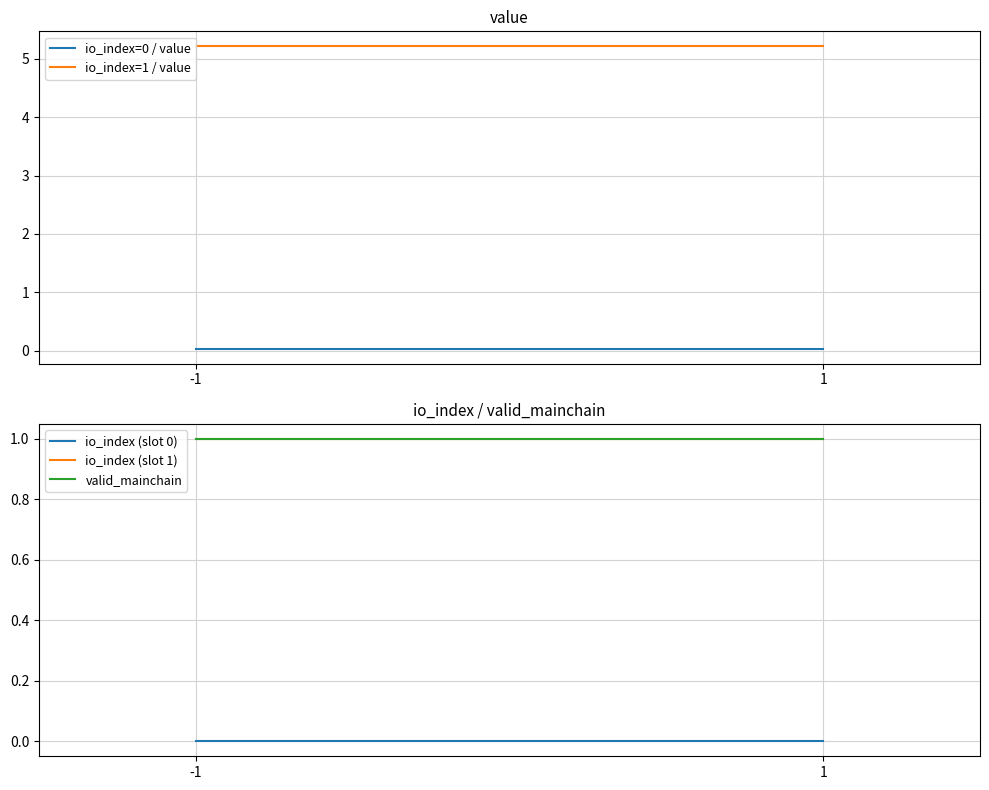

At -1, list the series in order from smallest to largest.

io_index (slot 0), io_index=0 / value, io_index (slot 1), valid_mainchain, io_index=1 / value